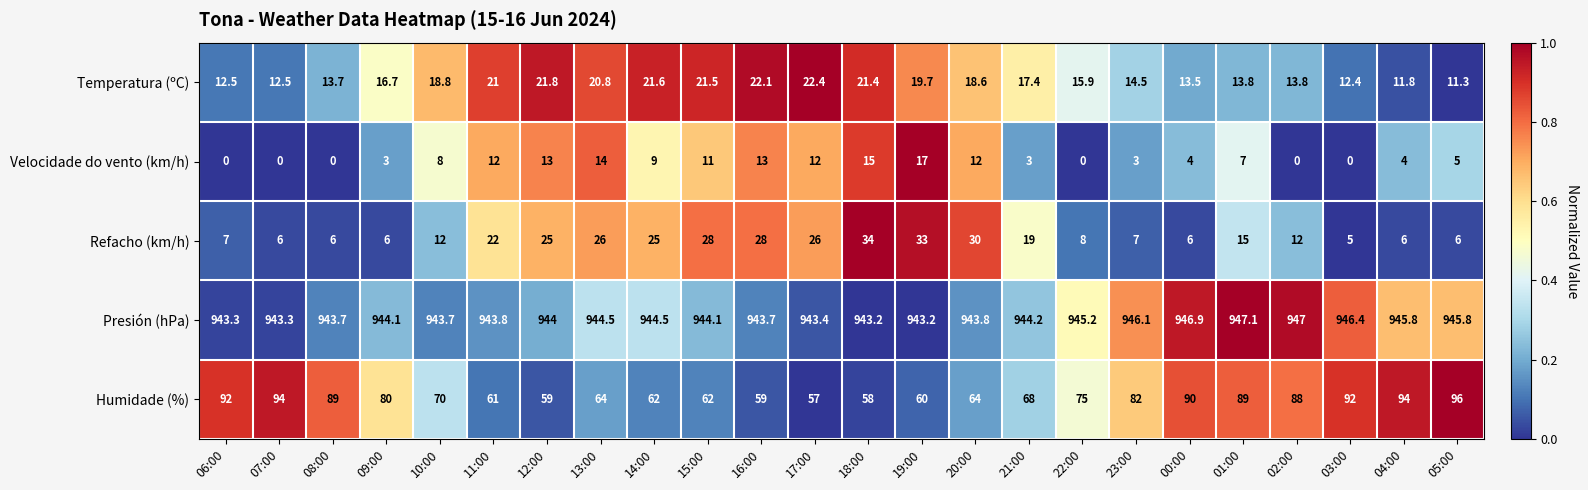

Count the number of data series in this chart.

5